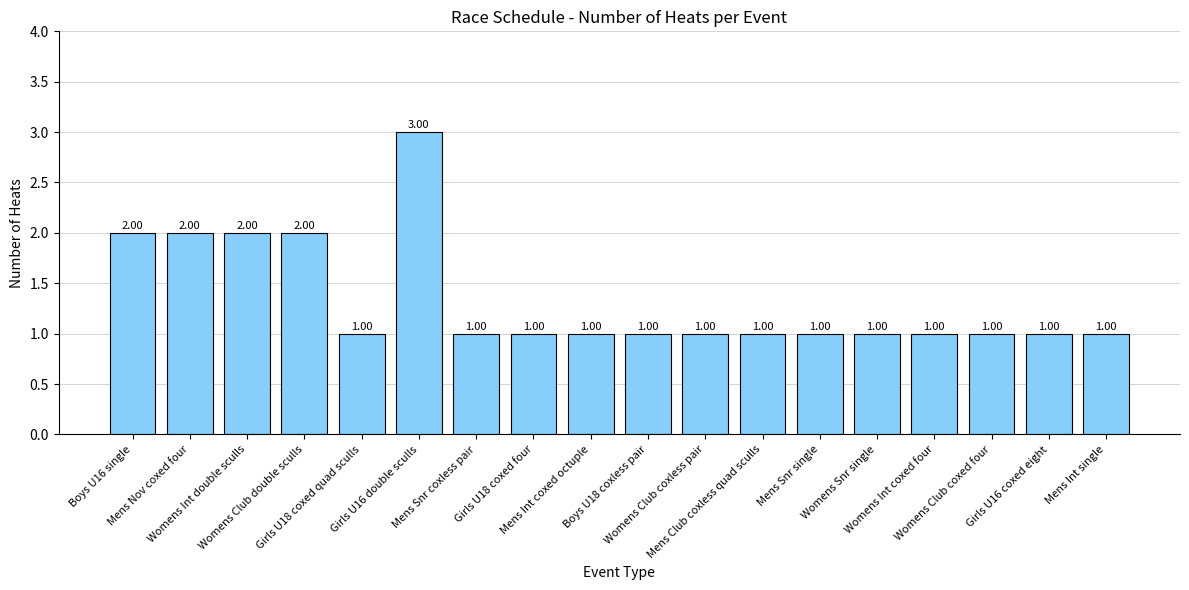

What is the difference between the second highest and second lowest values?

1